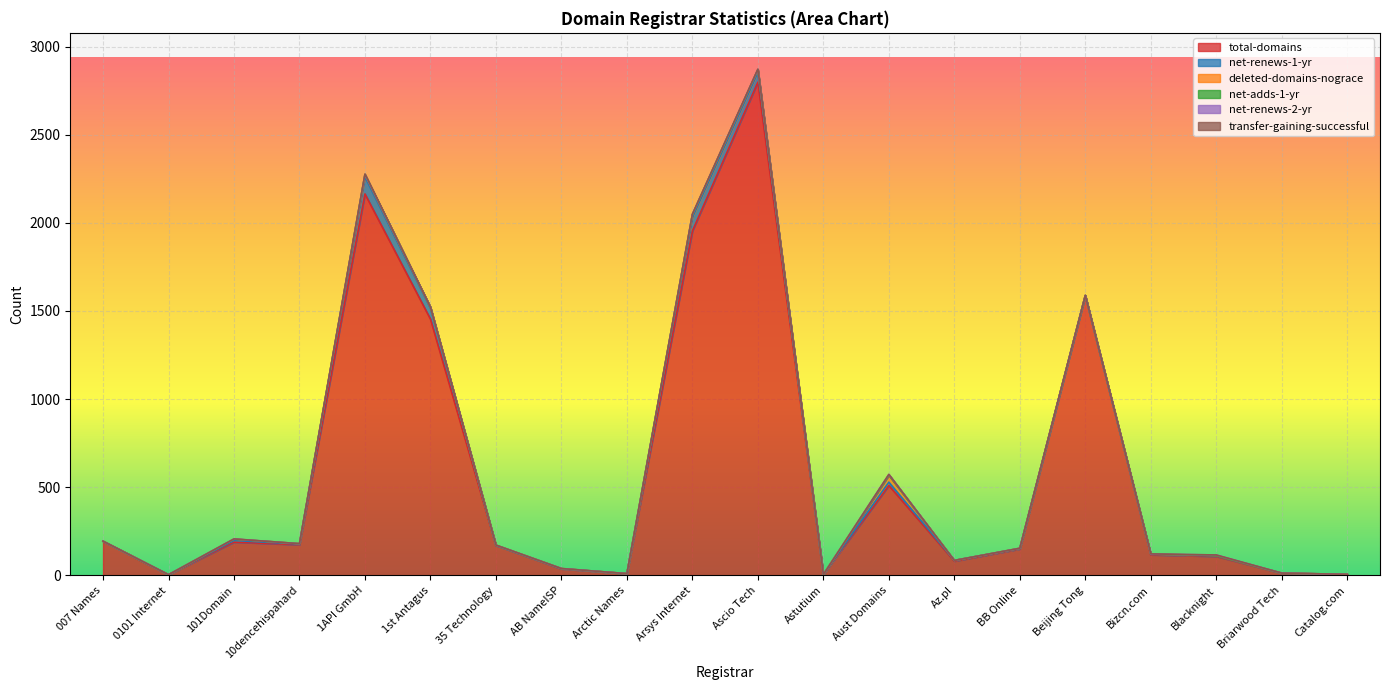

What is the label of the 18th point from the left?

Blacknight